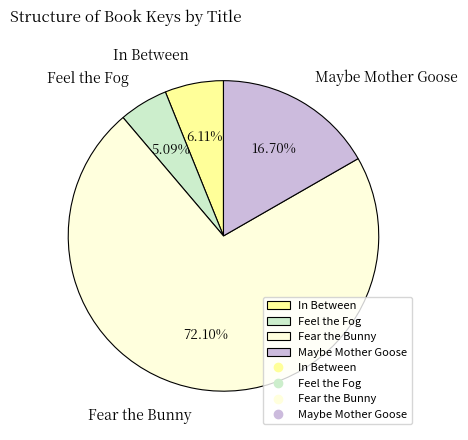

Does any single category account for the majority?

Yes